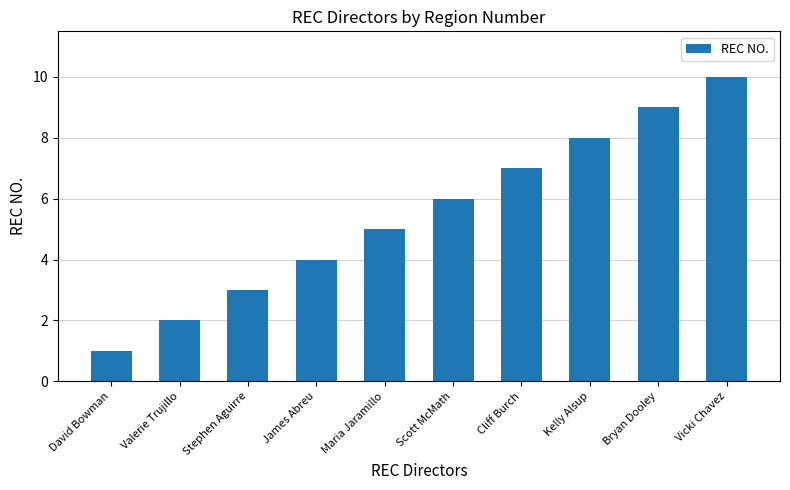

What is the sum of the values at Cliff Burch and Scott McMath?

13